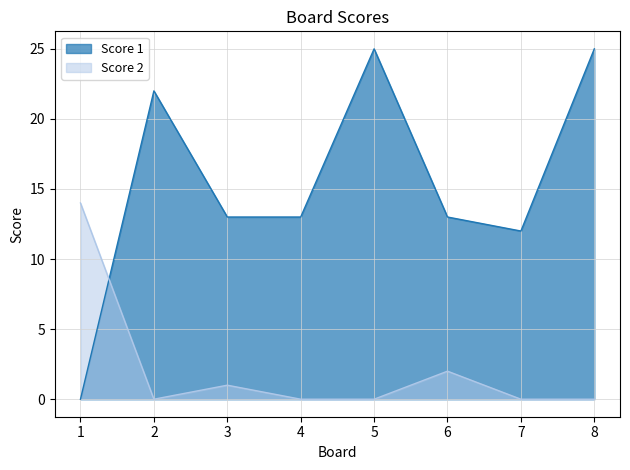

Reading left to right, list all the values displayed in this chart.

Score 1: 0	22	13	13	25	13	12	25
Score 2: 14	0	1	0	0	2	0	0